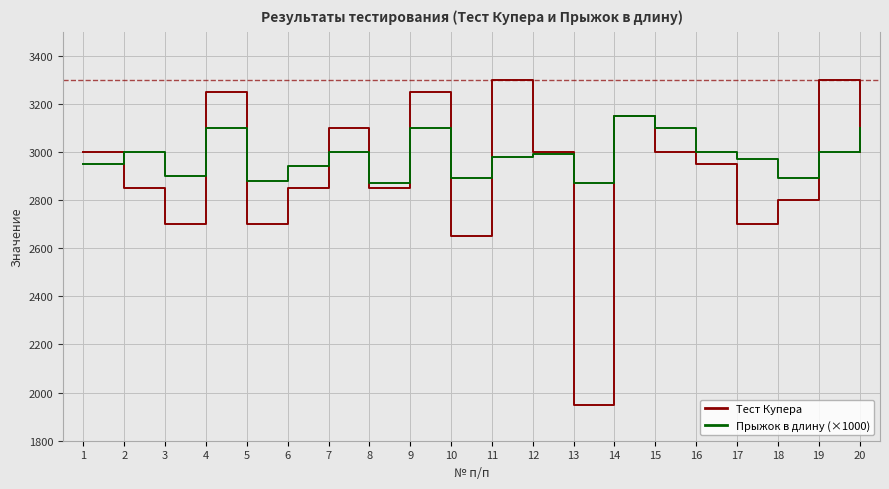

True or false: Тест Купера has a value of 2003 at 9.

False